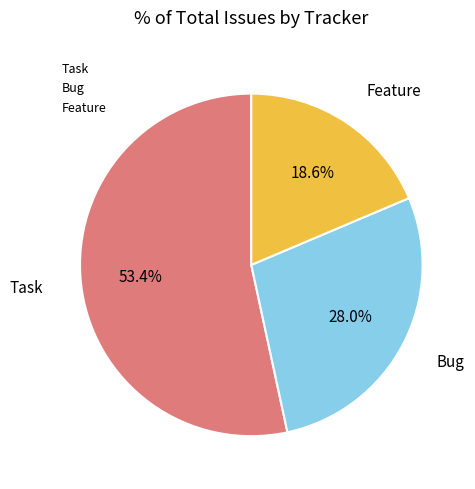

To the nearest percent, what is the average slice percentage?

33%